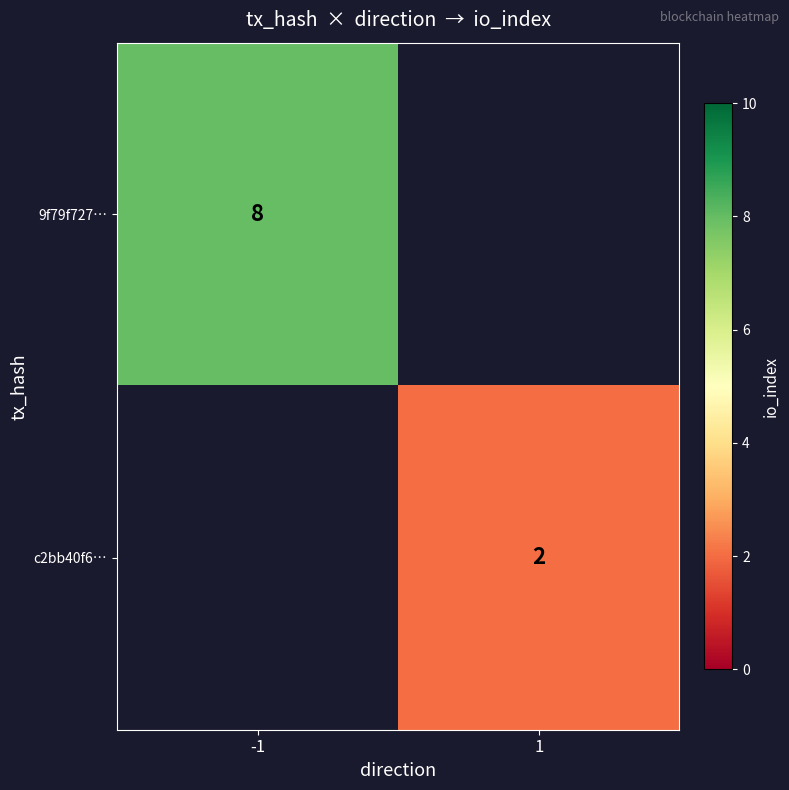

Is it true that 9f79f727… equals 4 at -1?

False